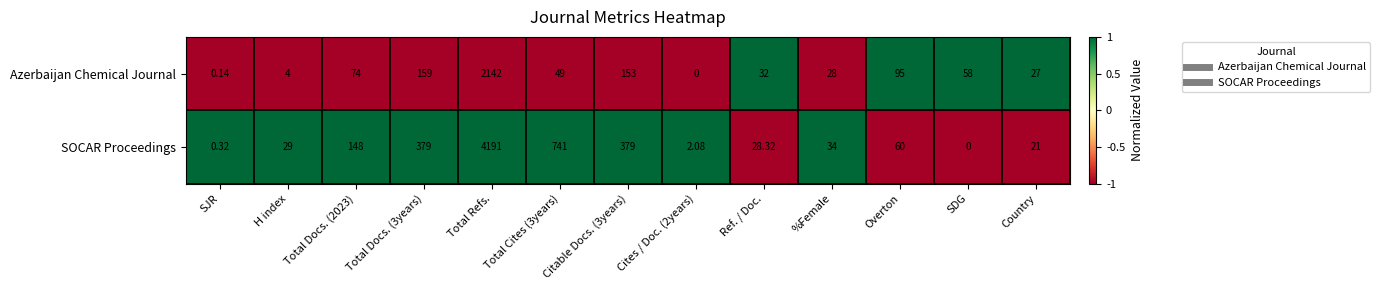

Which series has the largest total across all categories?

SOCAR Proceedings